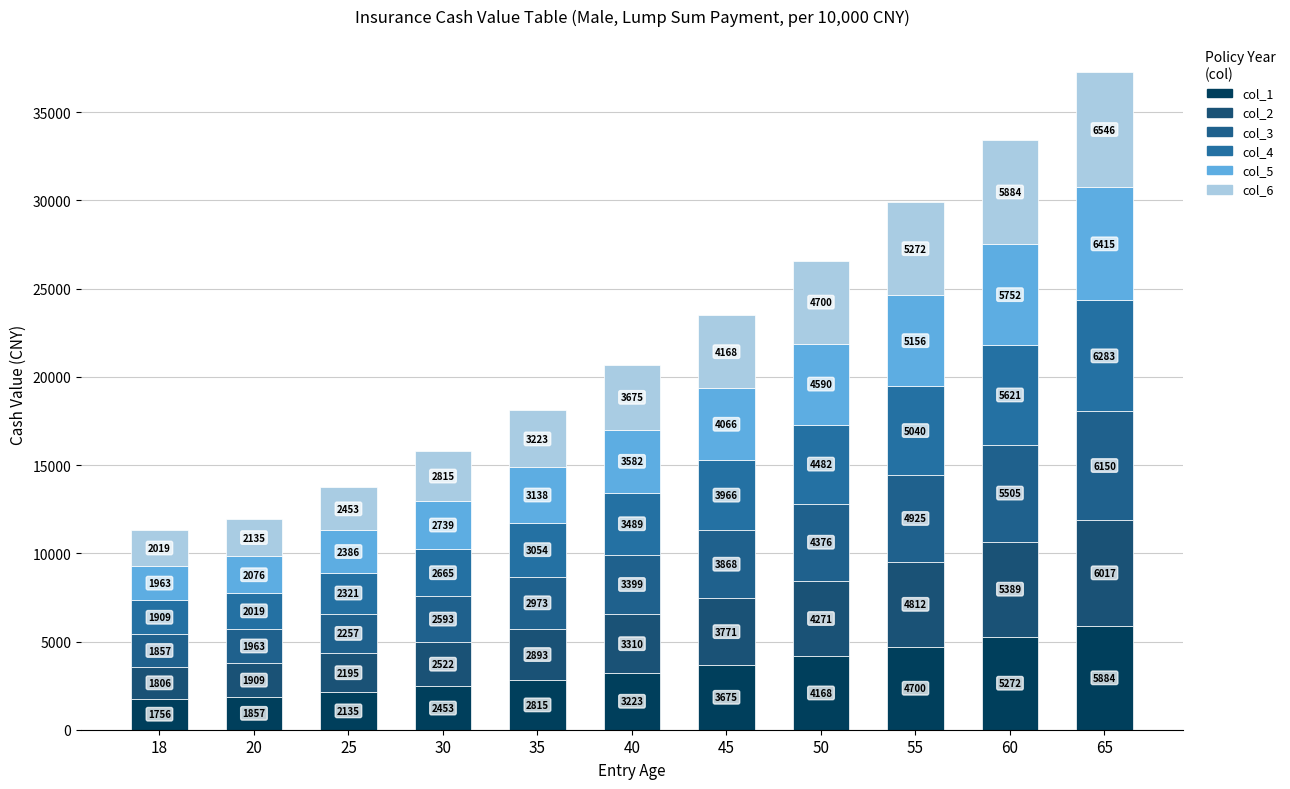

What is the sum of all col_2 values?

38895